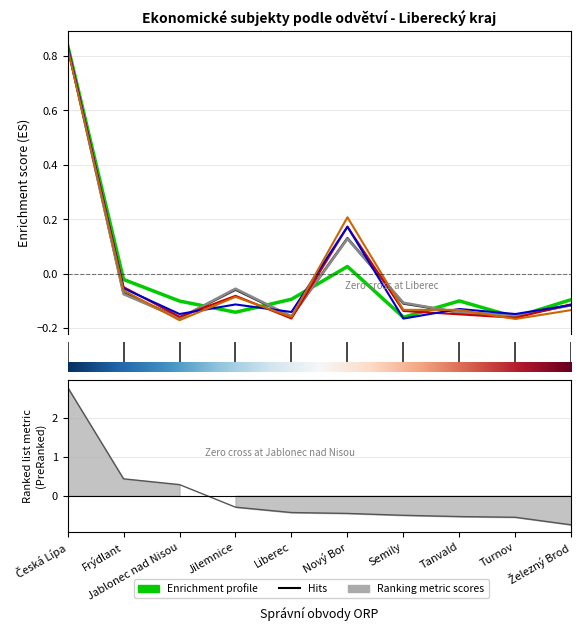

What is the minimum value for Průmysl celkem (B-E)?

-0.2